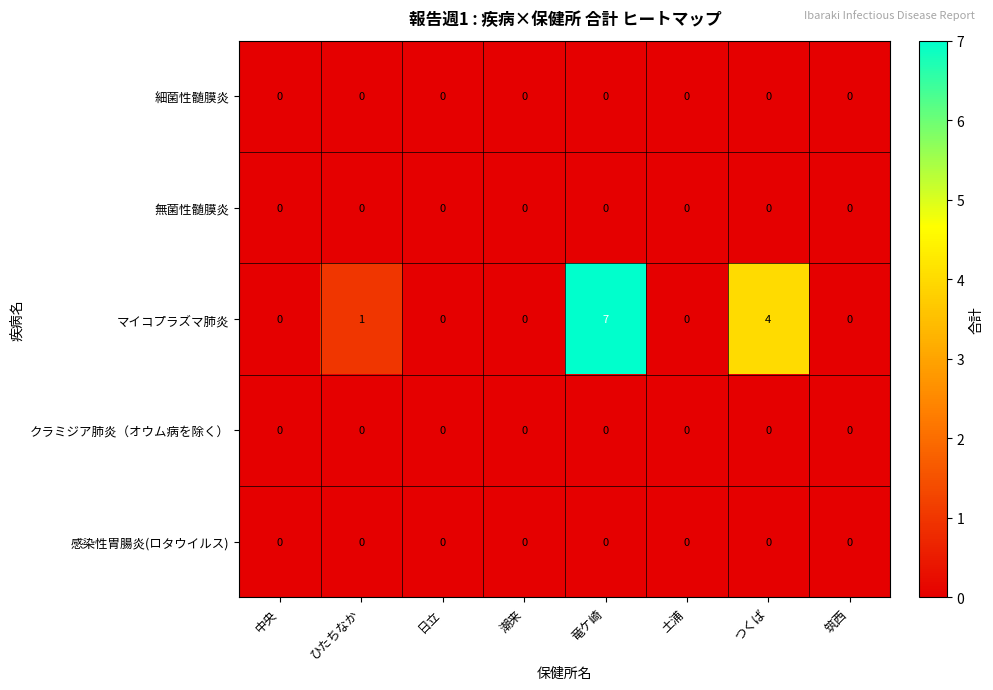

At which label does マイコプラズマ肺炎 reach its peak?

竜ケ崎